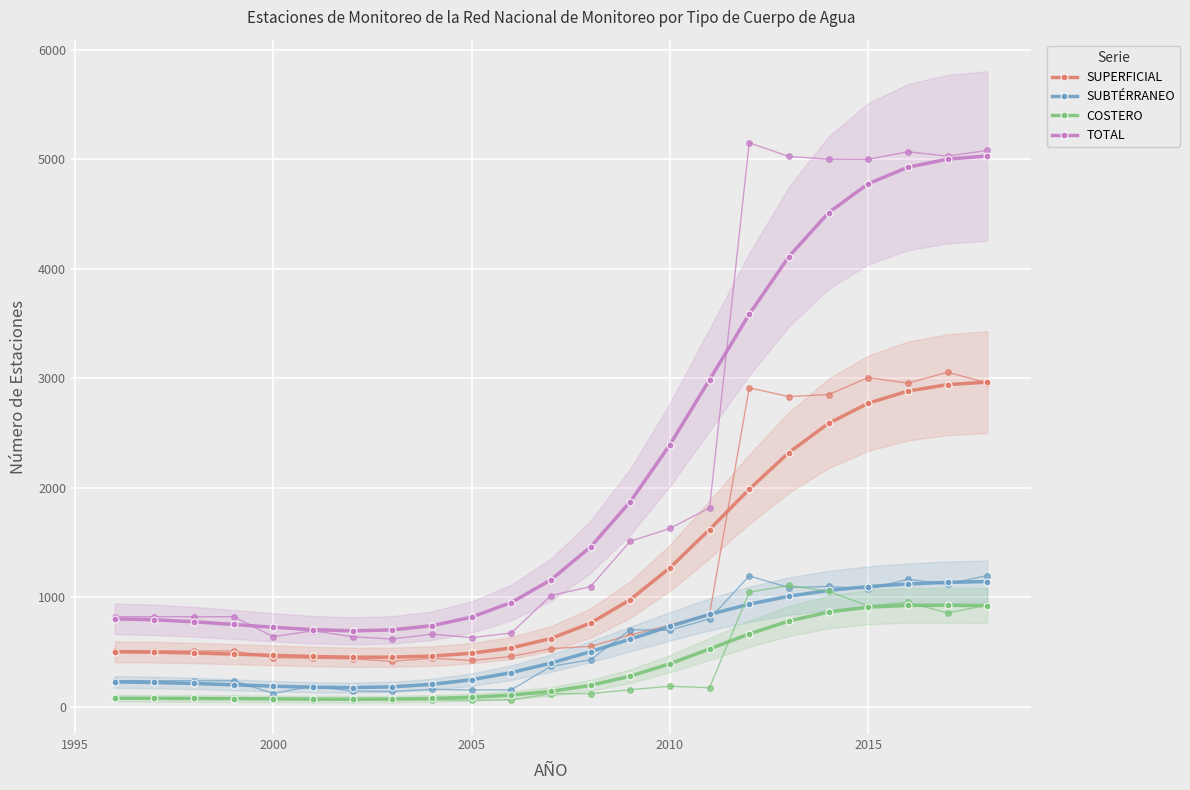

True or false: COSTERO and SUPERFICIAL intersect in this chart.

False